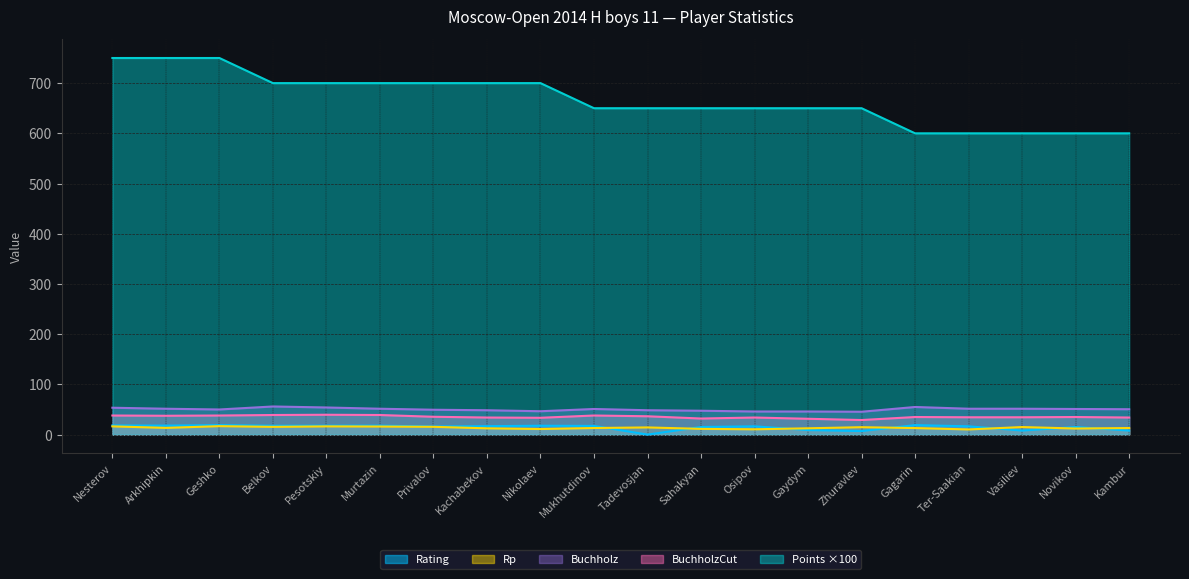

Count the number of data series in this chart.

5